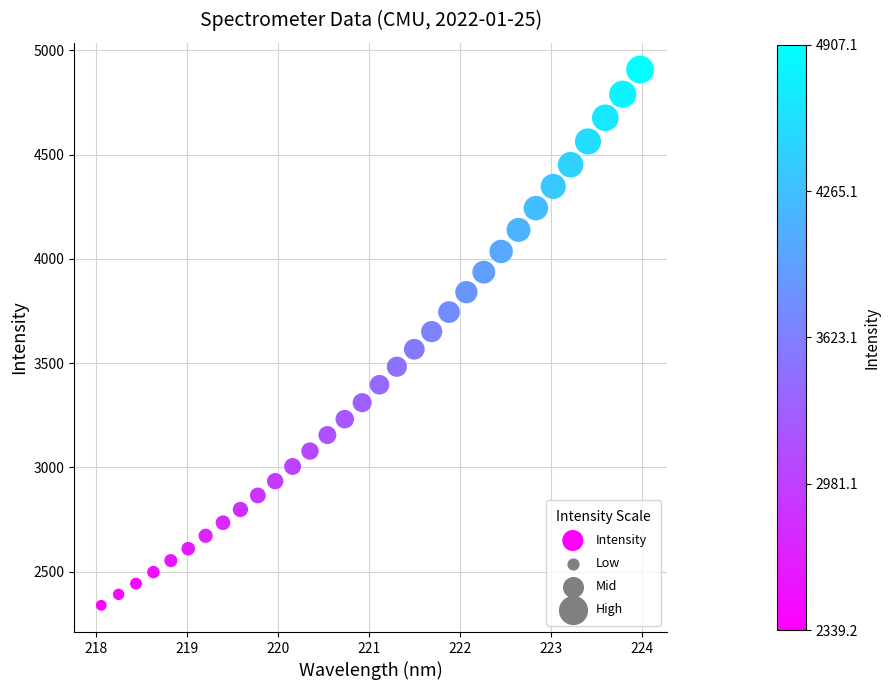

What is the range of X values (max minus min)?

5.9